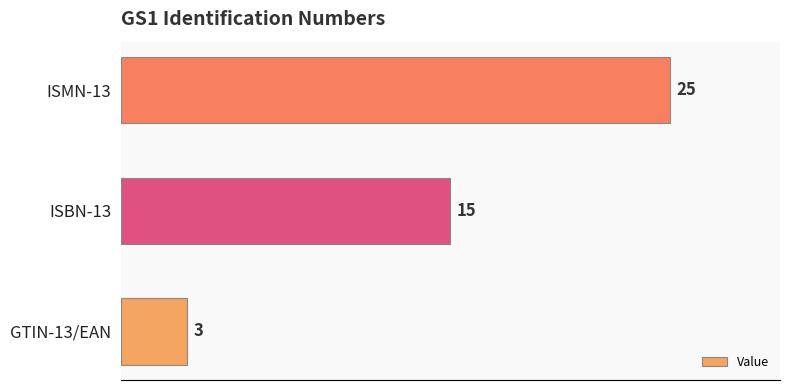

How many categories are shown in the chart?

3